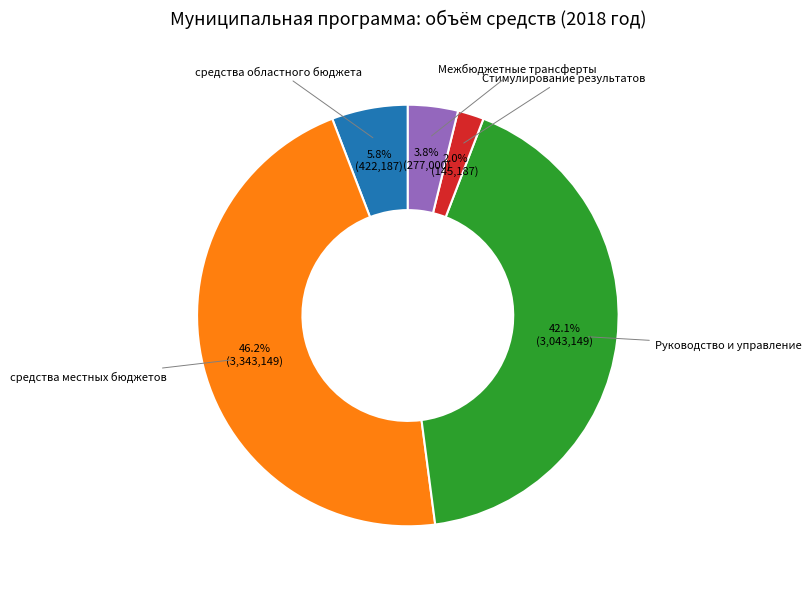

Does any single category account for the majority?

No